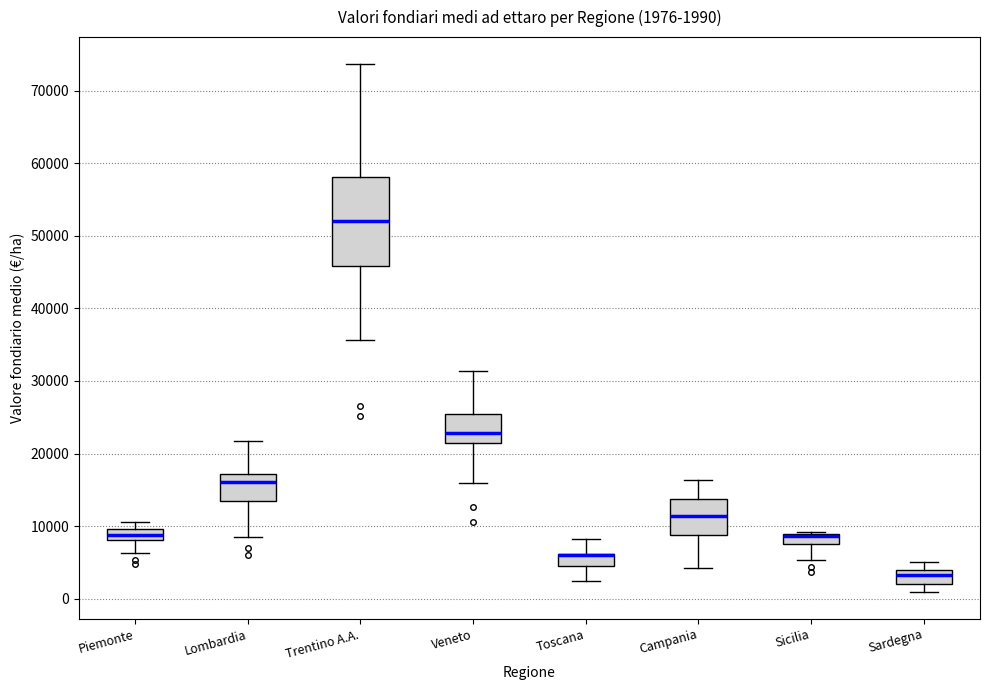

Comparing the boxes themselves (not the whiskers), which one is the tallest?

Trentino A.A.